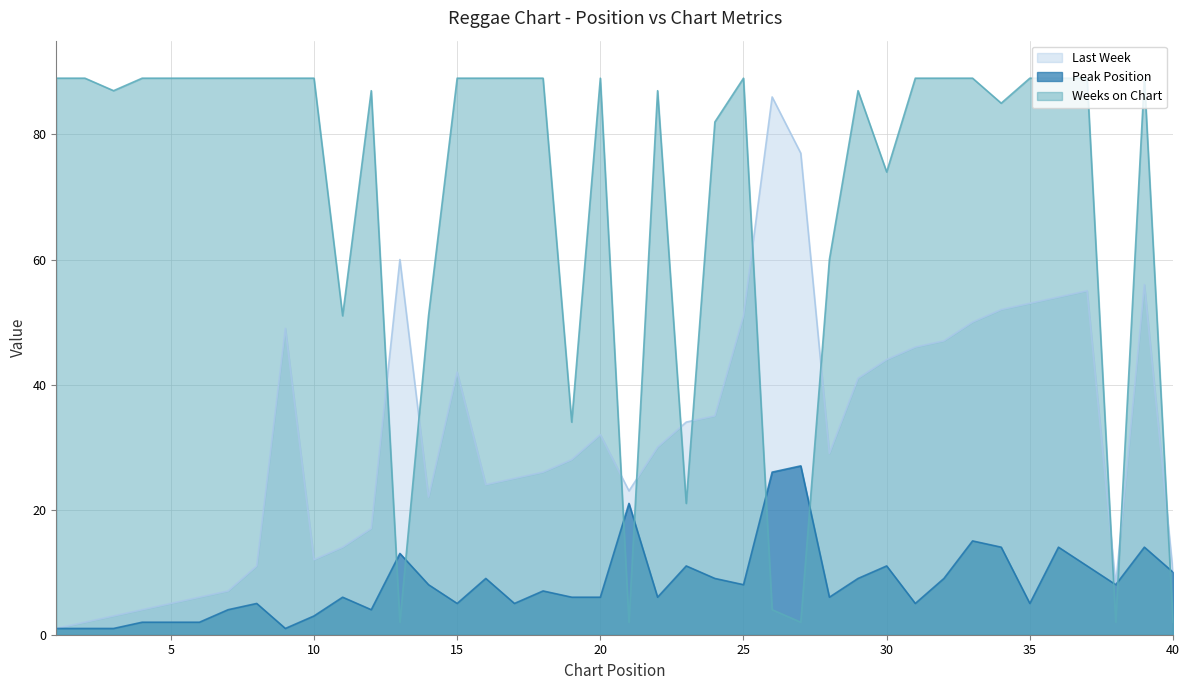

Which series has the largest range (max minus min)?

Weeks on Chart